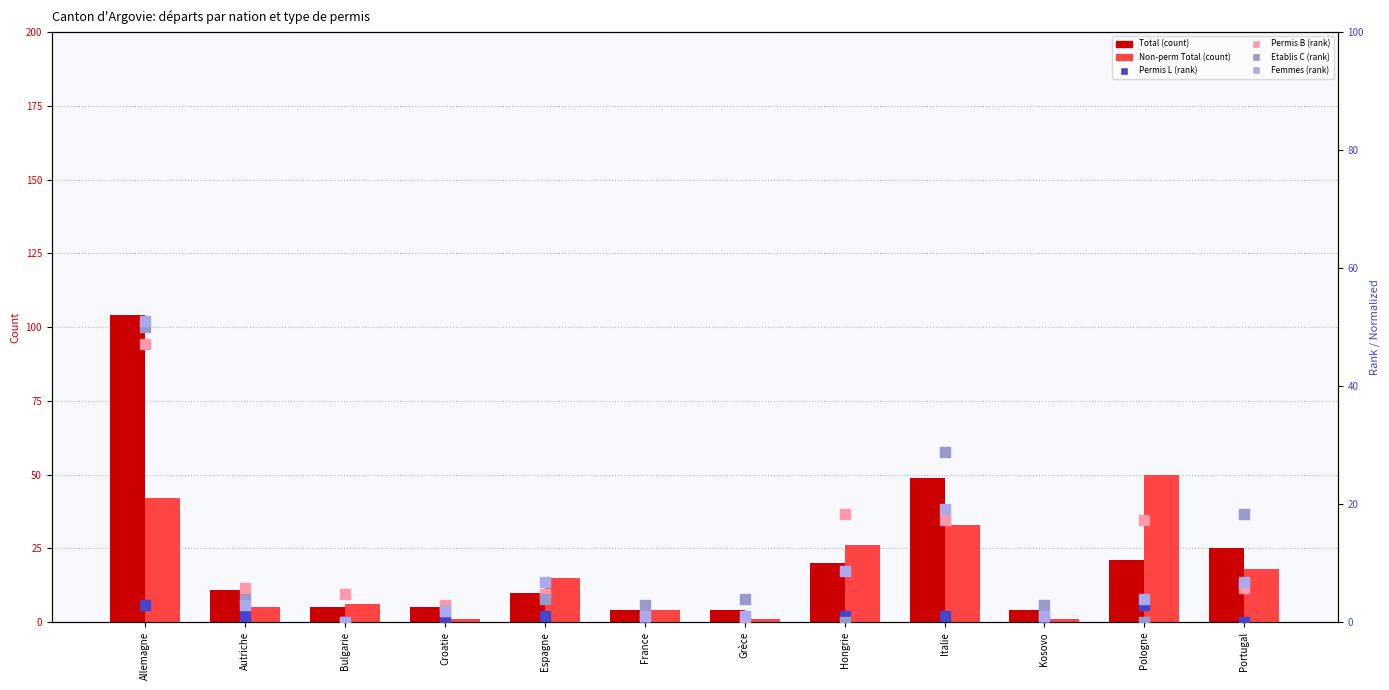

Which series contains the highest Y value?

Total (col_1)